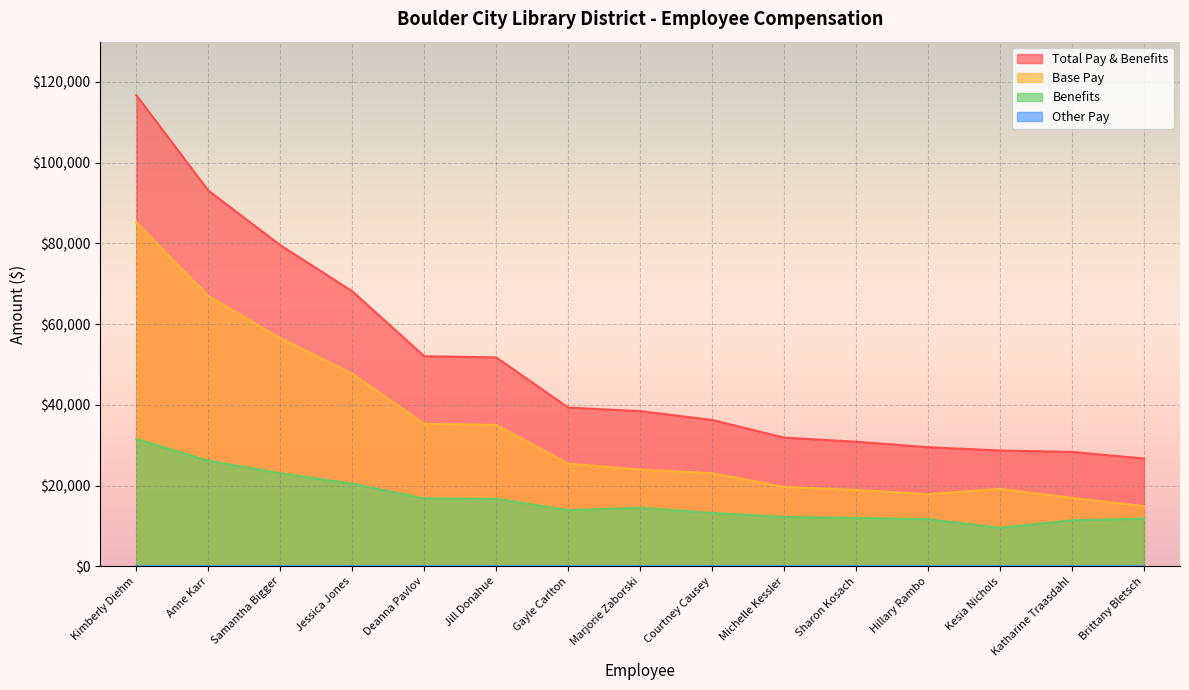

The Base Pay series shows 14897.5 at Brittany Bletsch. True or false?

True